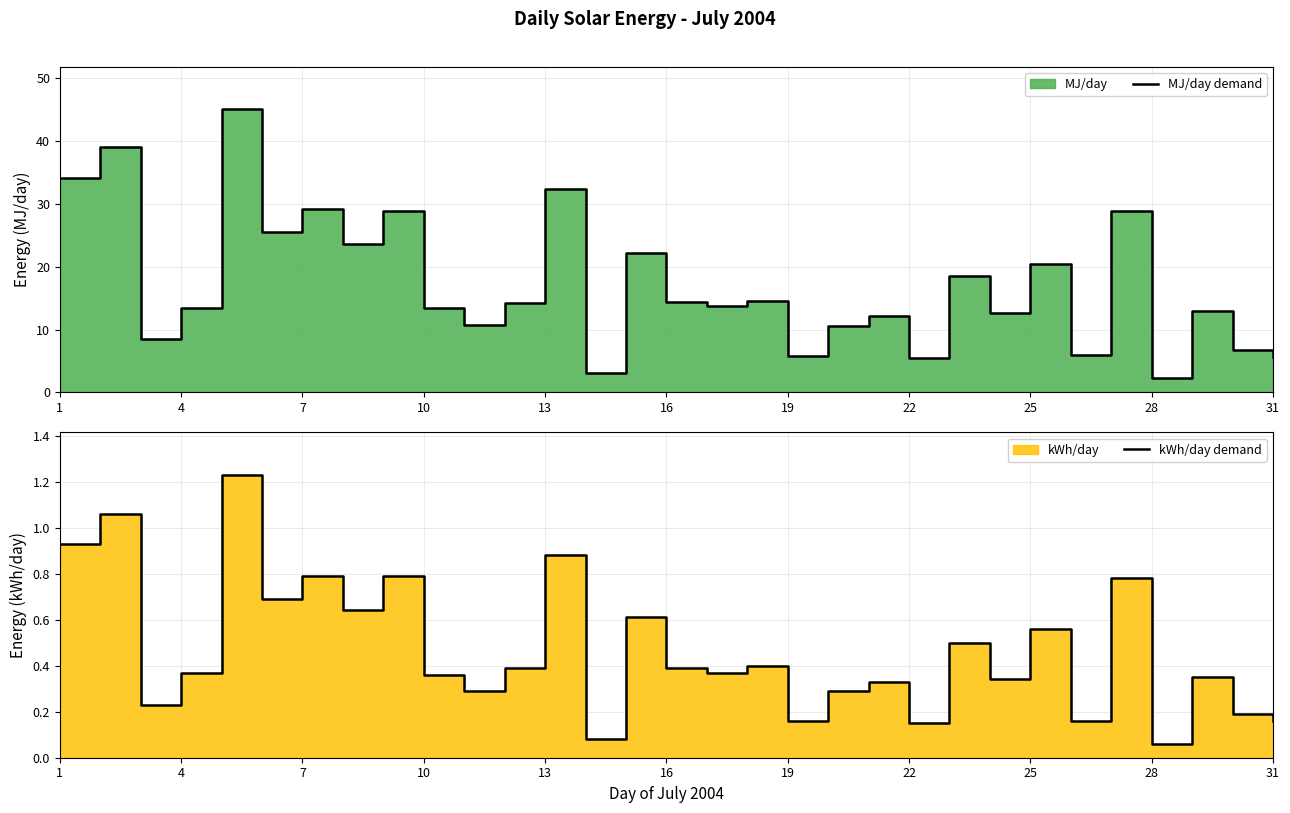

Reading left to right, extract all data points from this chart.

MJ/day demand: 34.1	39.1	8.5	13.4	45.0	25.5	29.2	23.6	28.9	13.4	10.7	14.3	32.4	3.1	22.2	14.4	13.7	14.5	5.8	10.5	12.2	5.4	18.5	12.6	20.4	6.0	28.8	2.3	13.0	6.8	5.7
kWh/day demand: 0.9	1.1	0.2	0.4	1.2	0.7	0.8	0.6	0.8	0.4	0.3	0.4	0.9	0.1	0.6	0.4	0.4	0.4	0.2	0.3	0.3	0.1	0.5	0.3	0.6	0.2	0.8	0.1	0.3	0.2	0.2